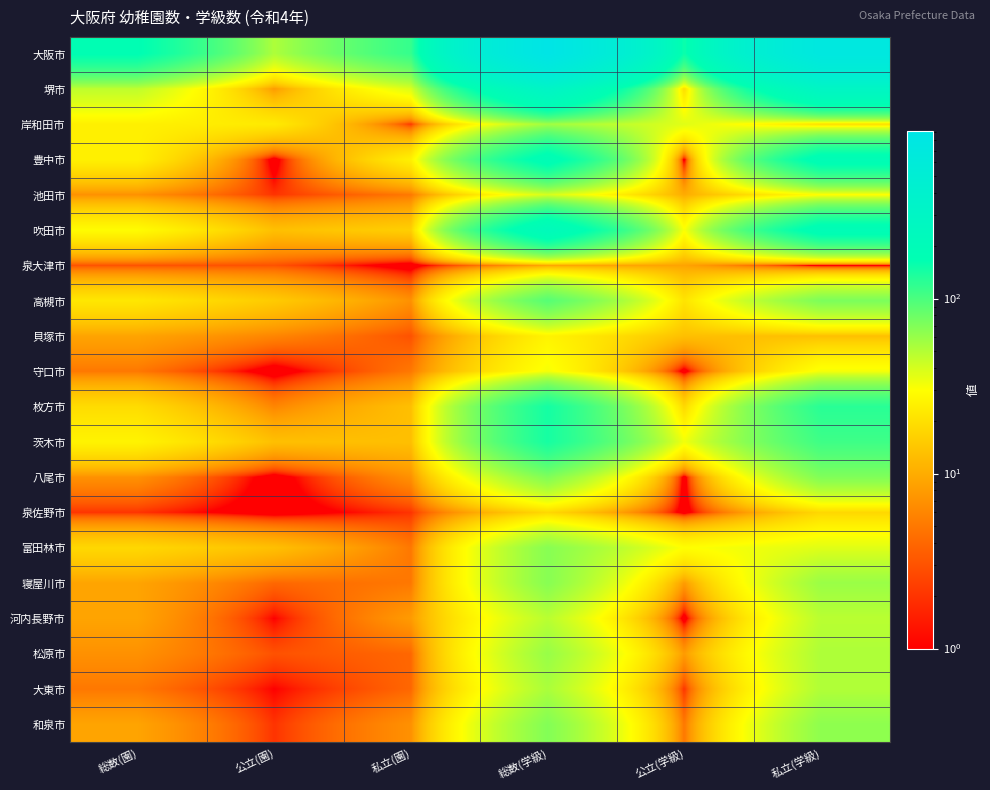

What is the maximum value shown in the chart?

908